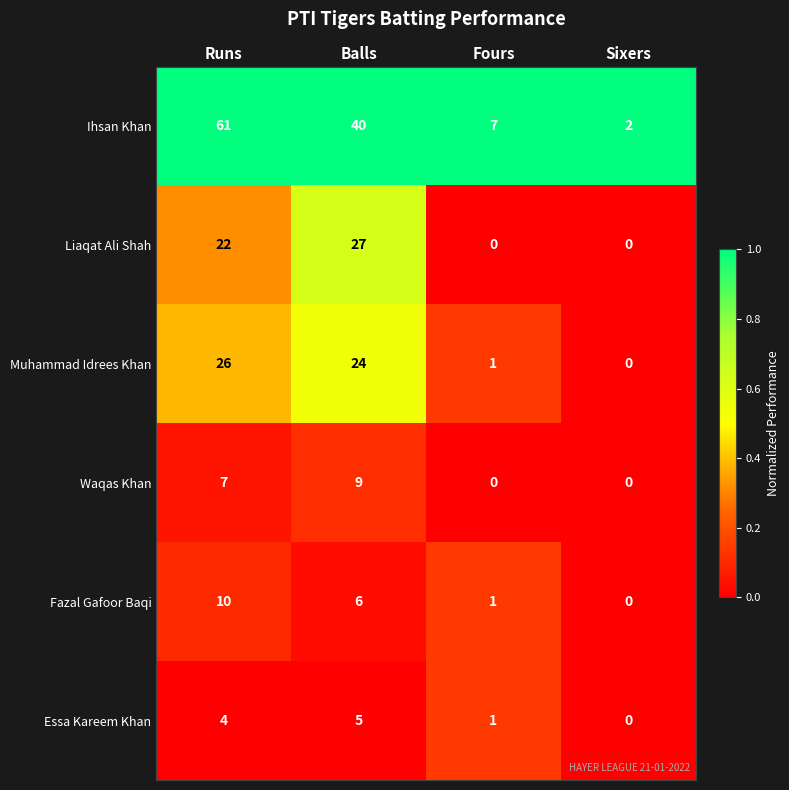

What is the total value across all series at Runs?

130